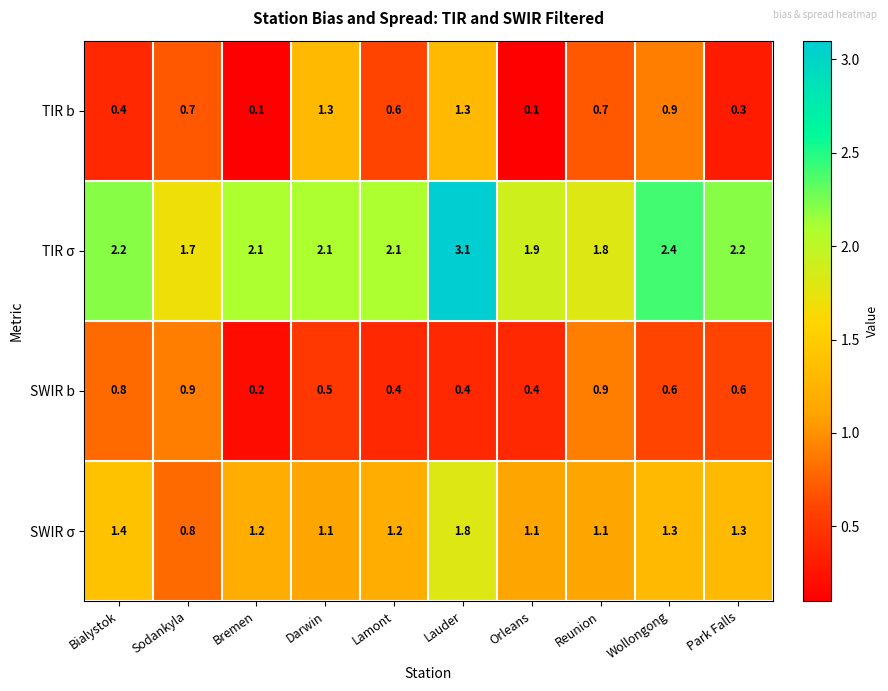

Count the number of categories in the chart.

10